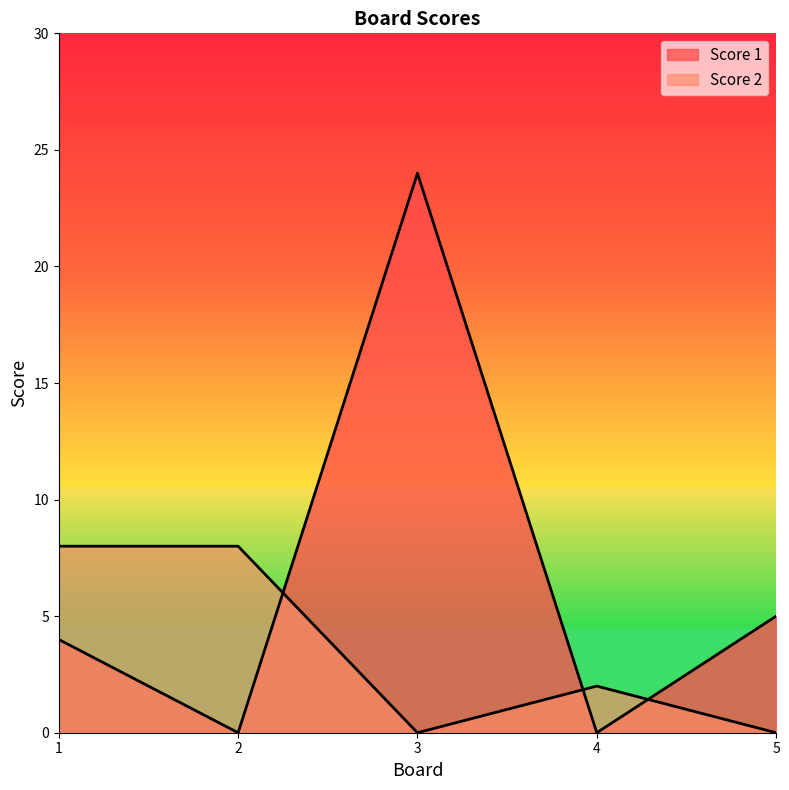

What is the difference between the highest and lowest values at 2?

8